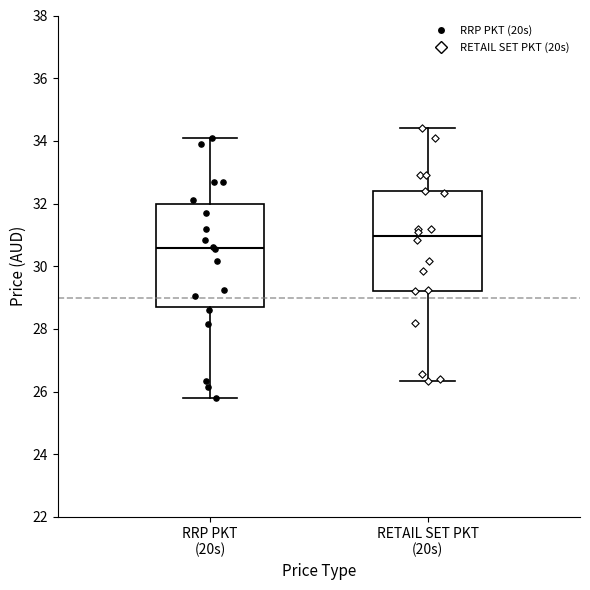

Which box's median line is the lowest?

RRP PKT (20s)